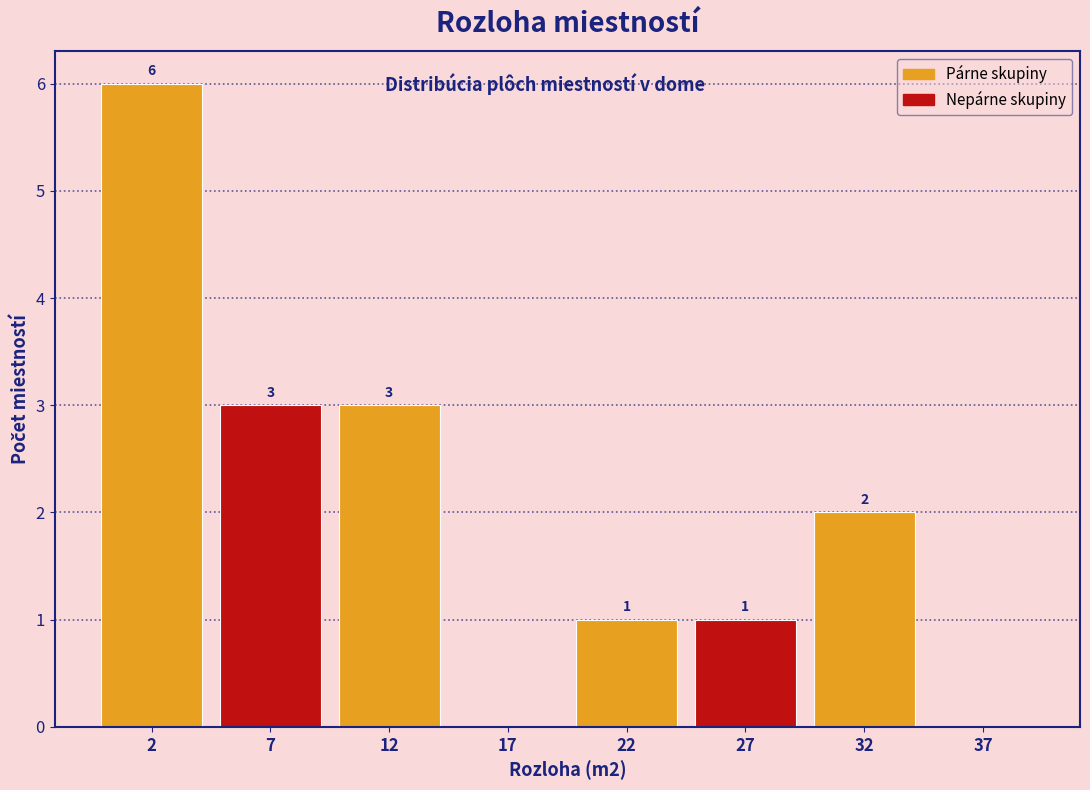

Reading left to right, transcribe all the data shown in this chart.

2=6	7=3	12=3	17=0	22=1	27=1	32=2	37=0